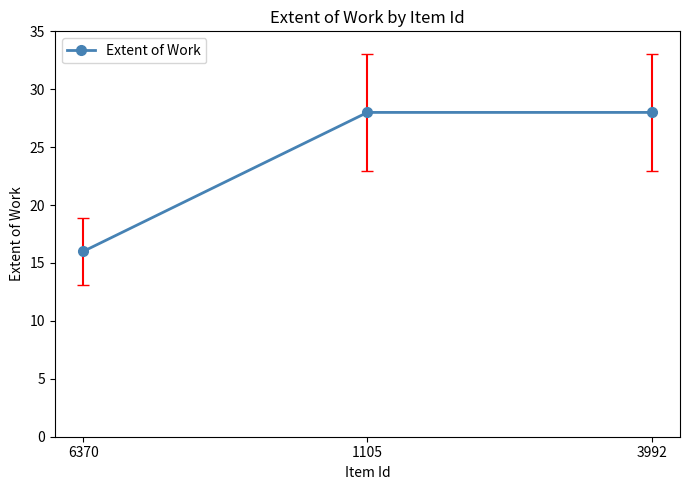

Reading left to right, extract all data points from this chart.

16	28	28